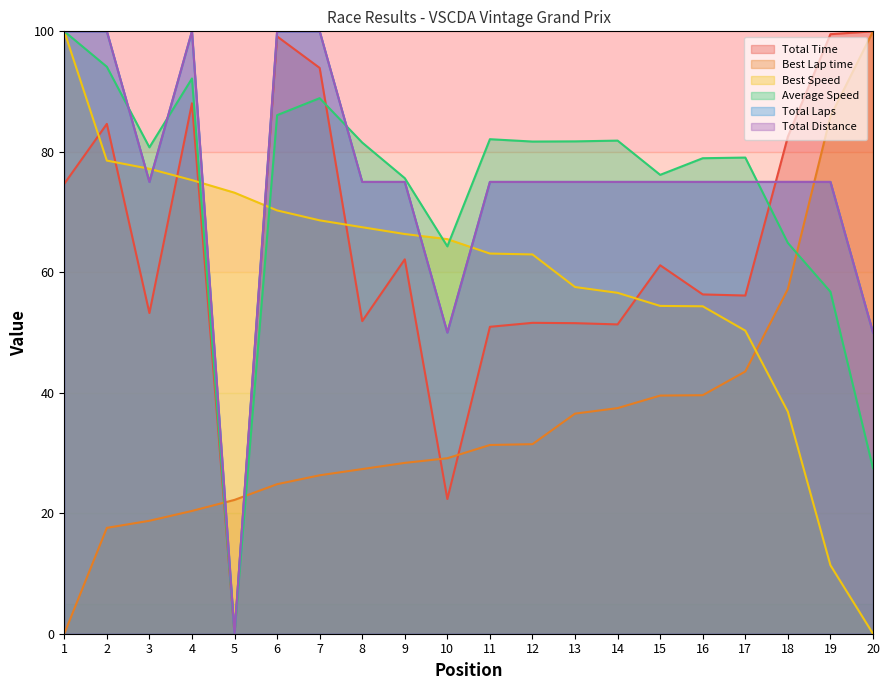

What is the value of the Best Lap time point at the 13th from the left?

36.5